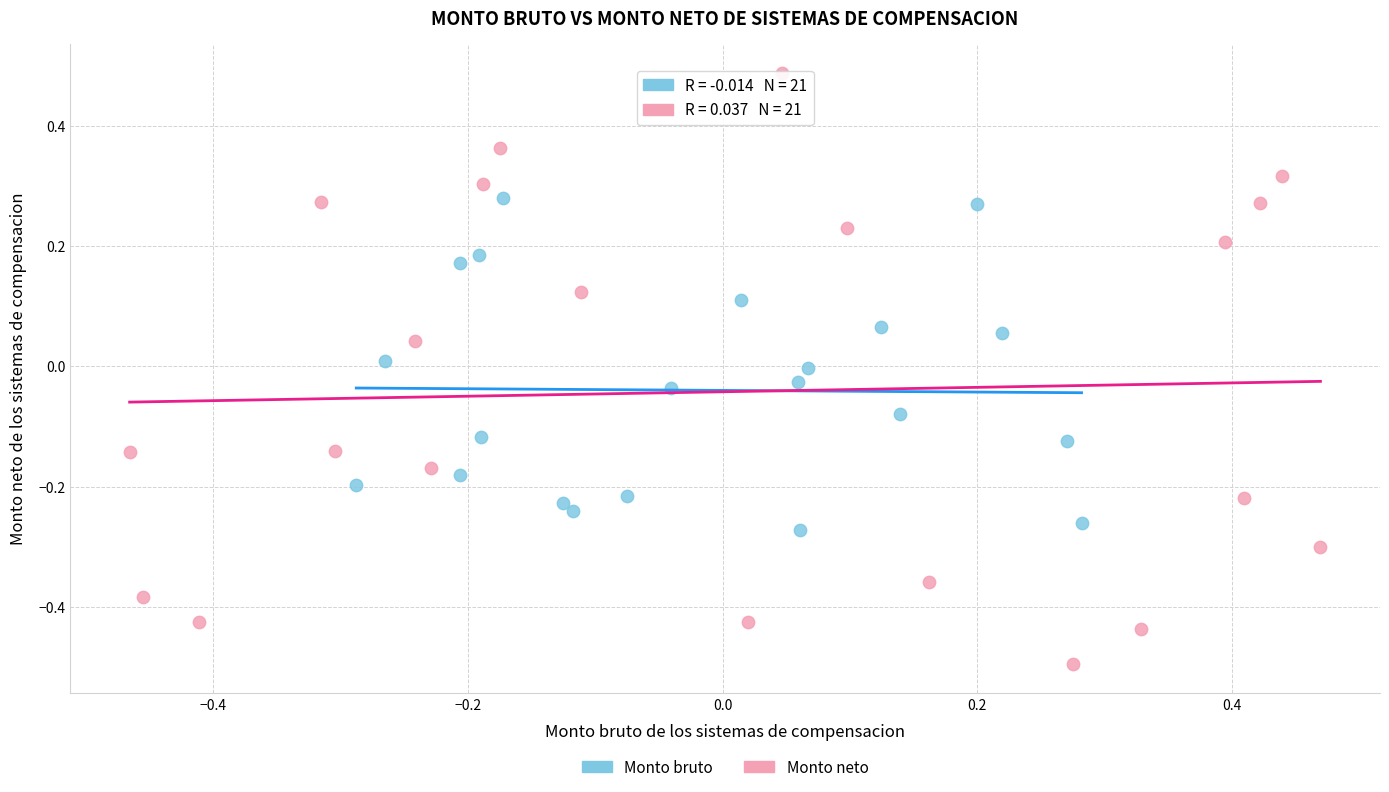

Which series contains the lowest Y value?

Monto neto